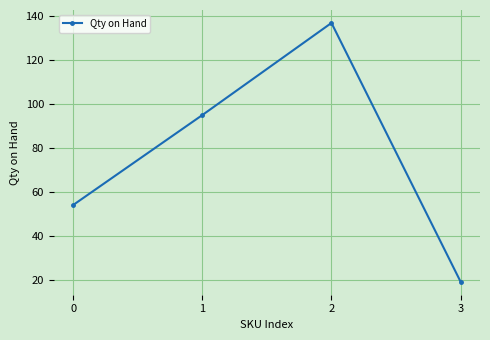

Reading left to right, list all the values displayed in this chart.

54	95	137	19